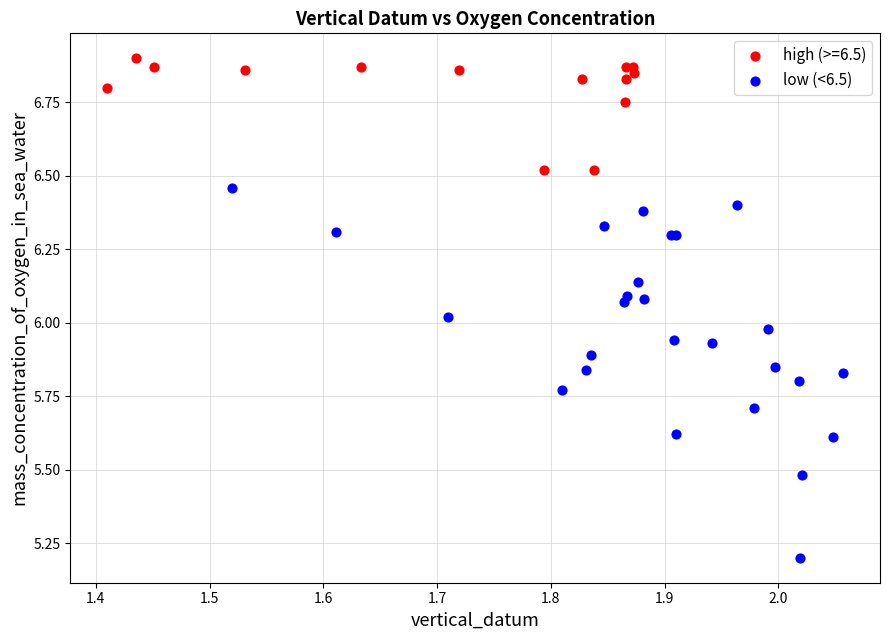

Which series reaches the maximum Y coordinate?

high (>=6.5)